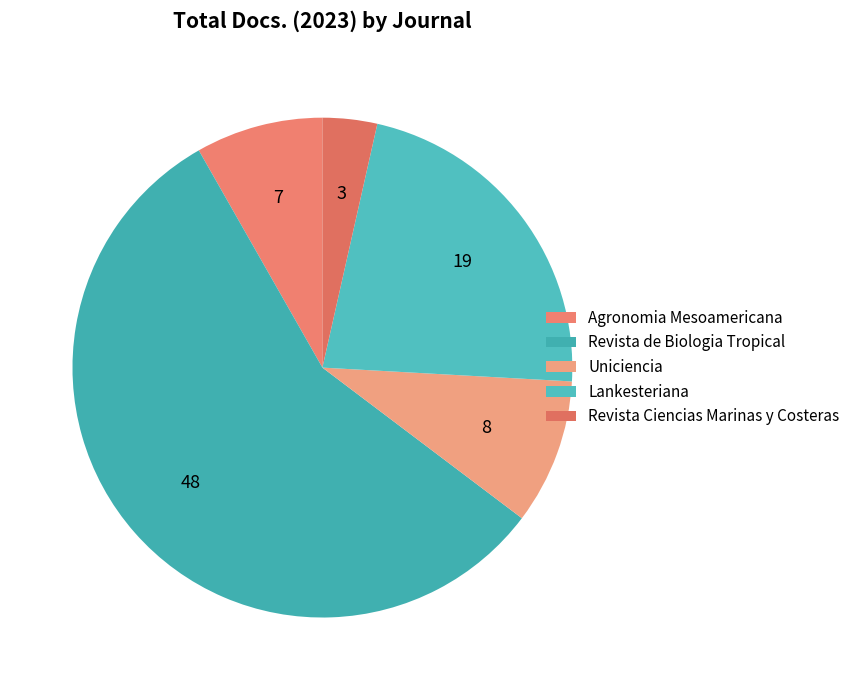

How many slices are in this pie chart?

5